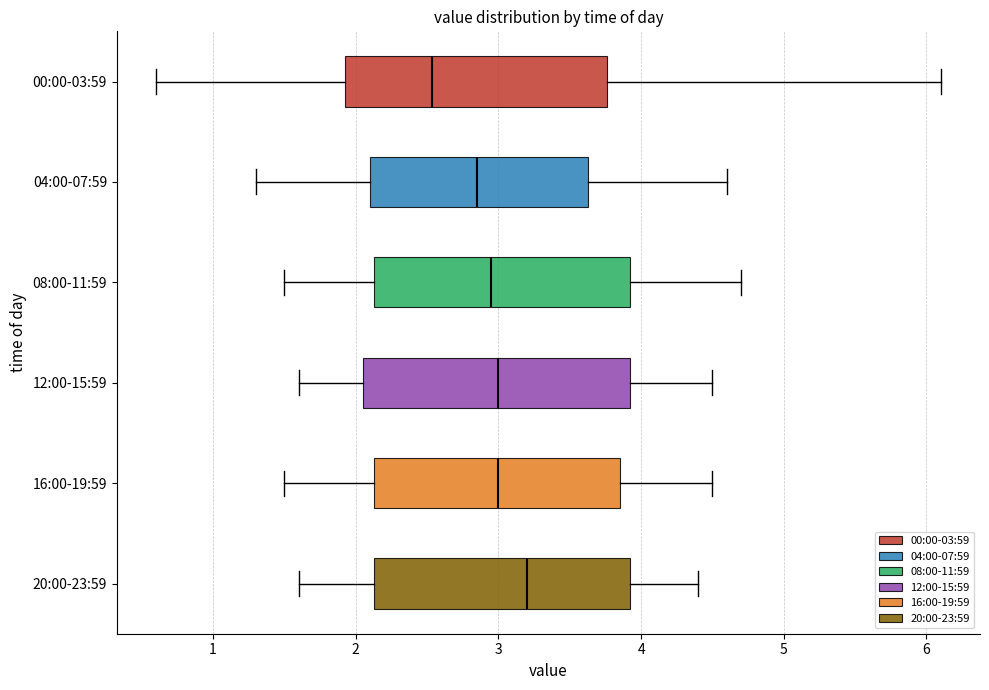

Which box has the furthest to the left median line?

00:00-03:59